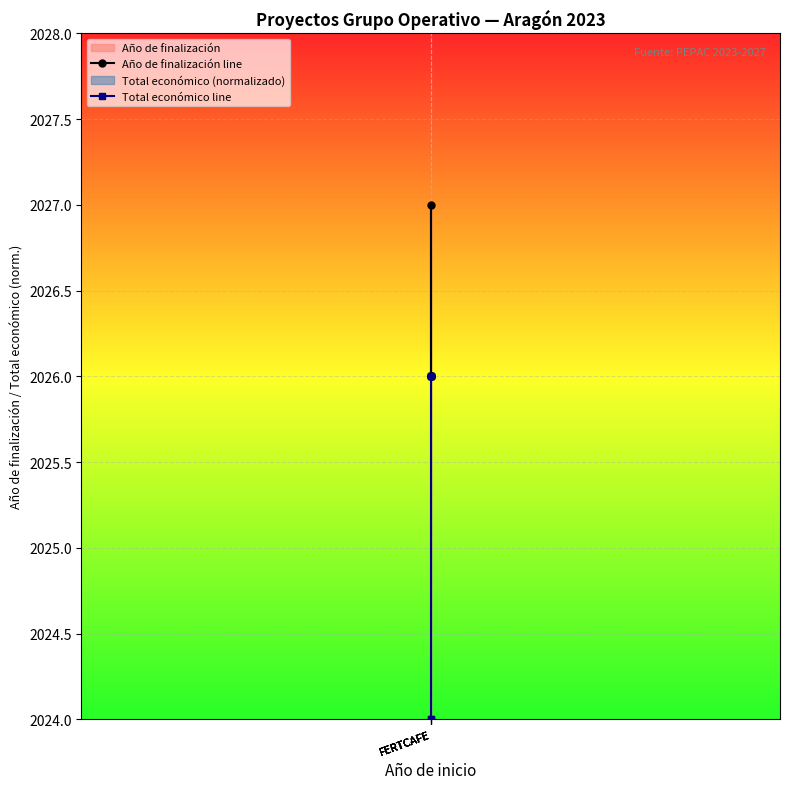

Between FERTCAFE and FERTCAFE, which is larger?

FERTCAFE